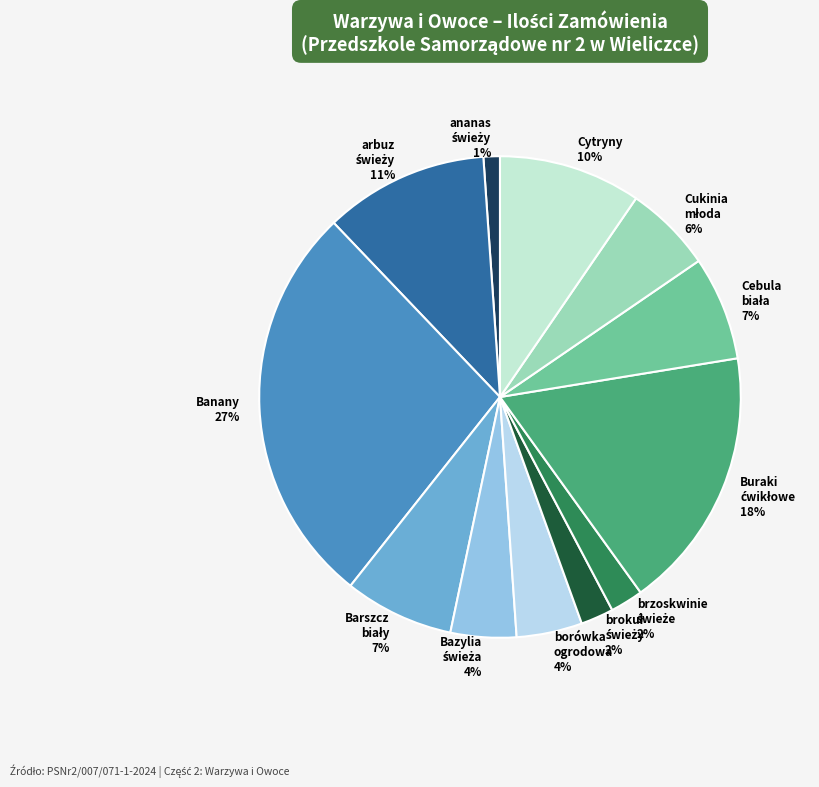

Which slice is the largest?

Banany